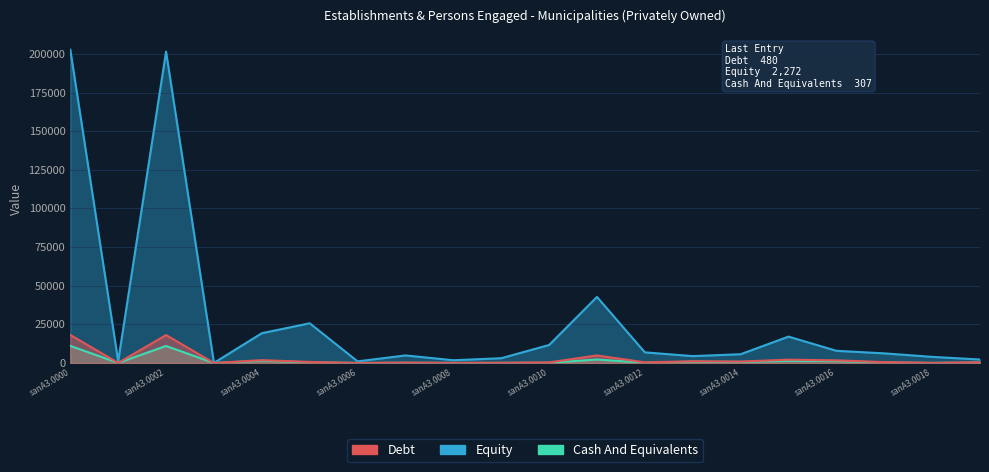

What is the sum of the Cash And Equivalents values at sanA3.0016 and sanA3.0009?

1291